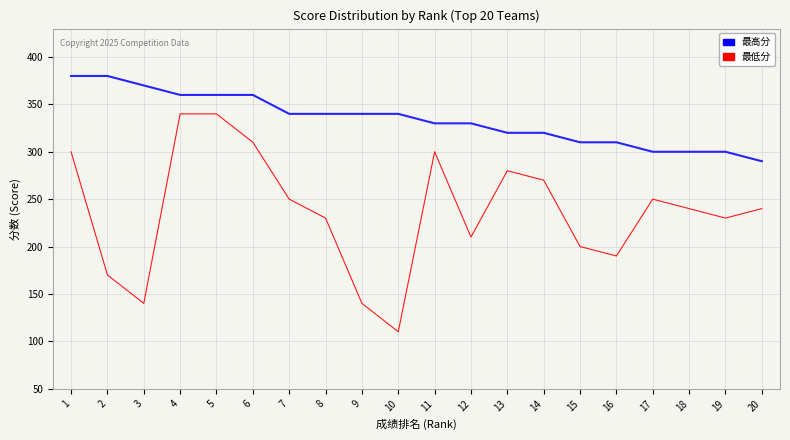

Does the chart display data point markers on the line(s)?

No